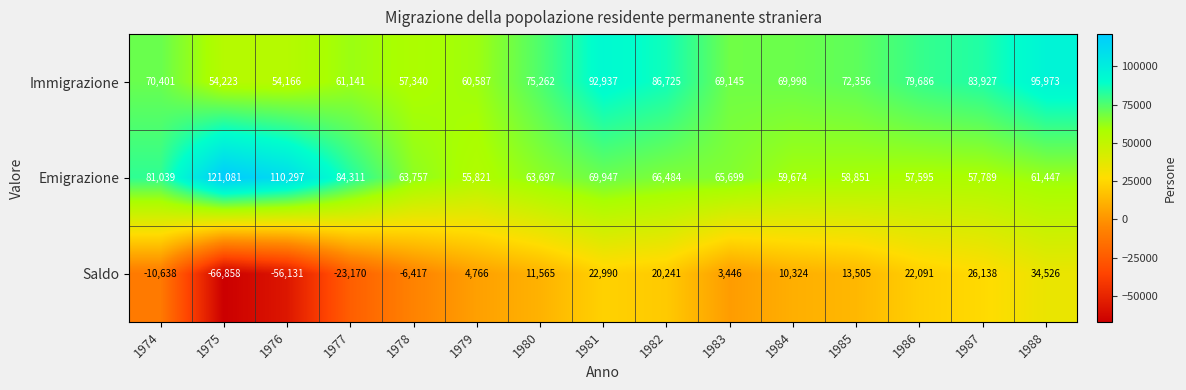

List the series in order of their peak value, highest first.

Emigrazione, Immigrazione, Saldo